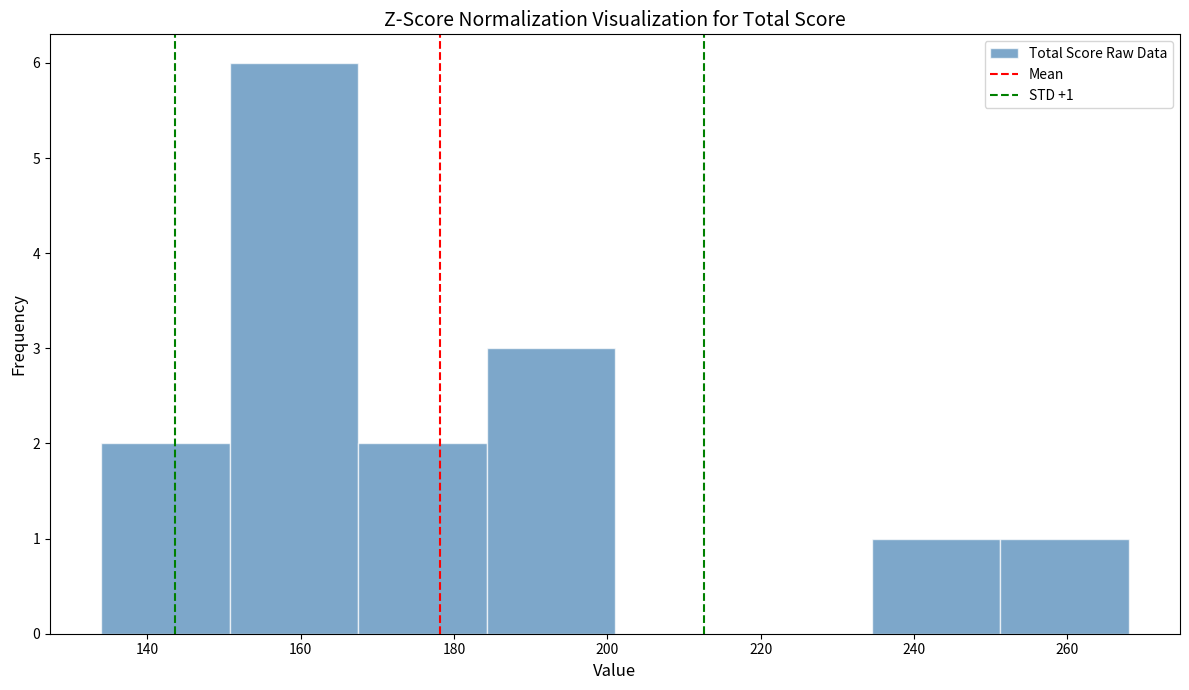

Which range on the x-axis has the tallest bar?

150 to 168